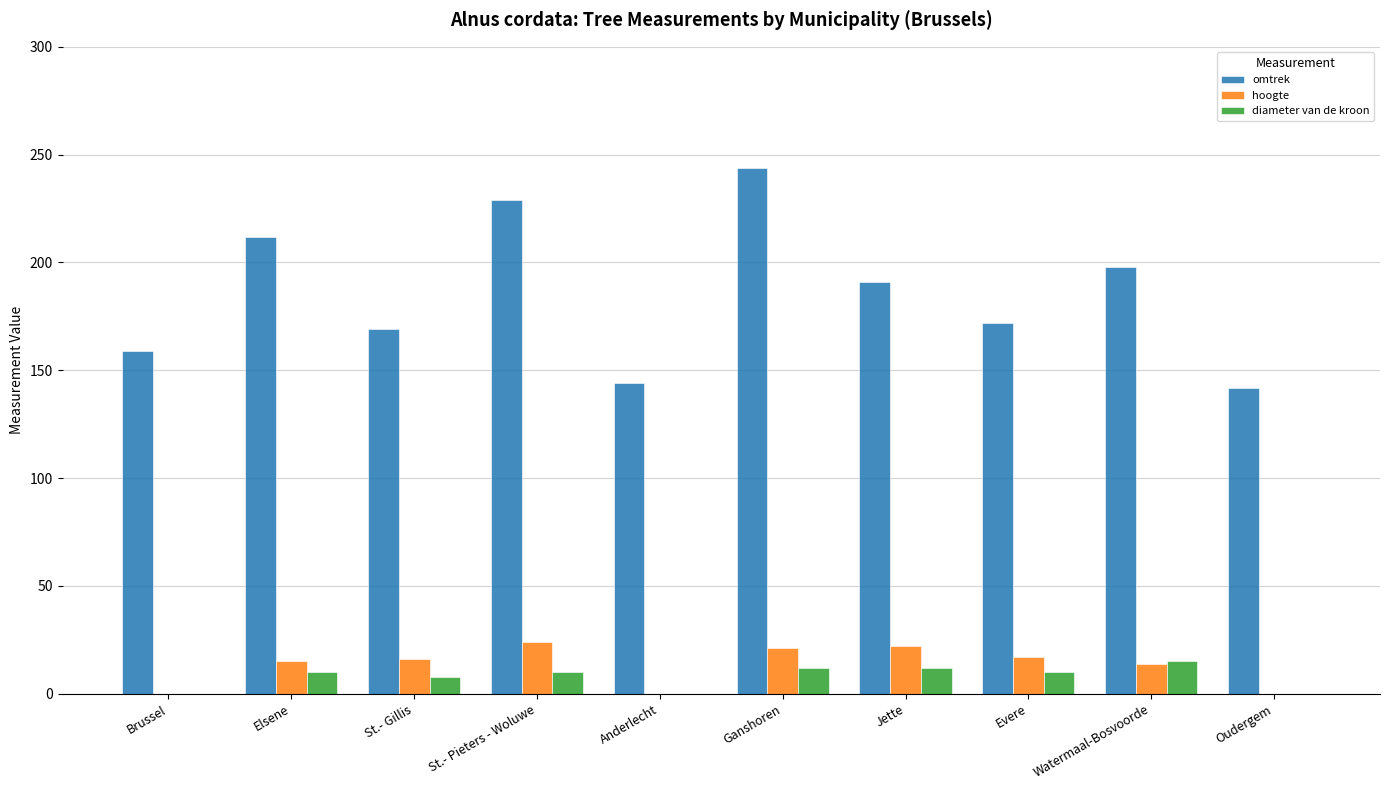

Which series changed the most between St.- Gillis and Oudergem?

omtrek